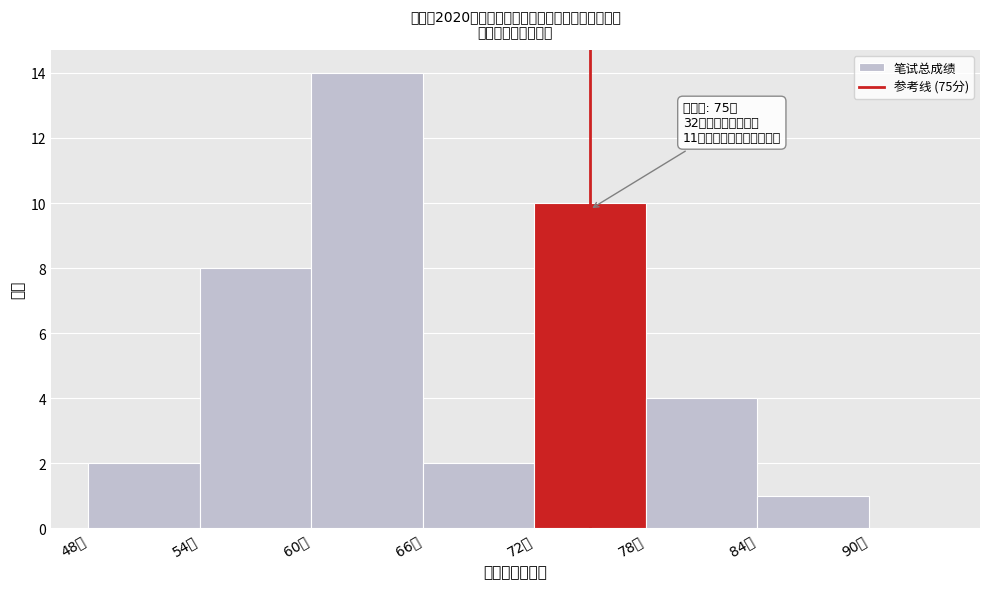

Over which range of the x-axis is the bar tallest?

60 to 66